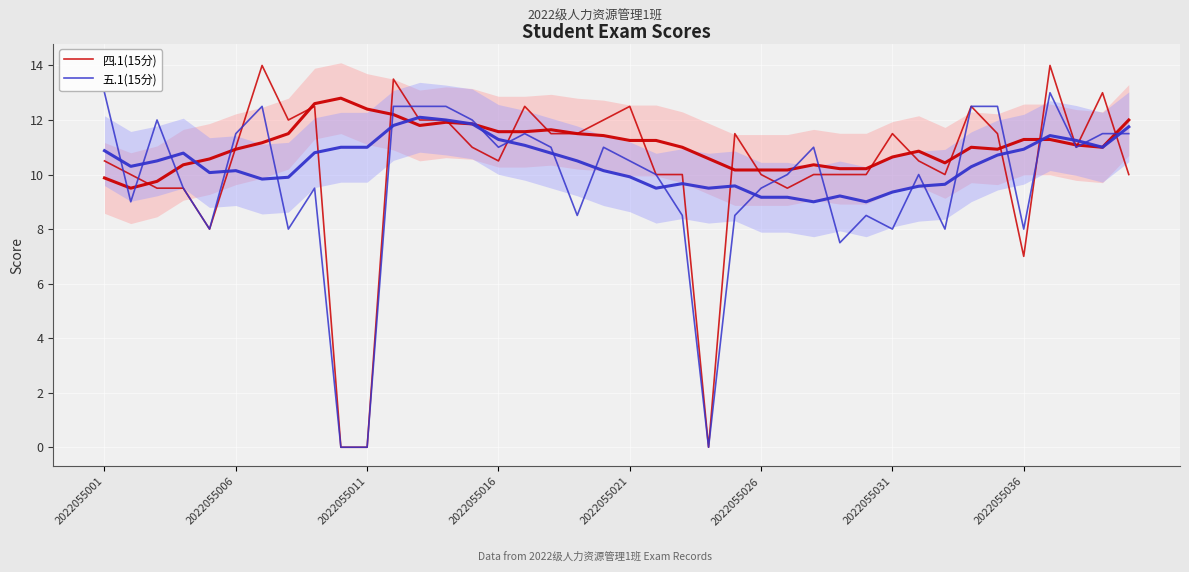

At which category is the sum across all series the highest?

36